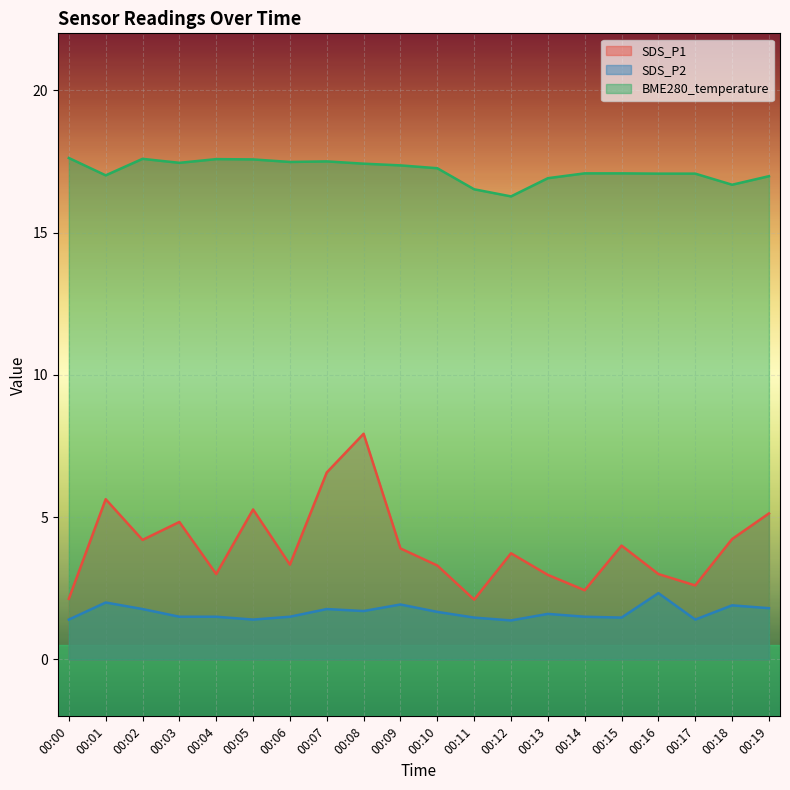

The BME280_temperature series shows 9.7 at 00:18. True or false?

False